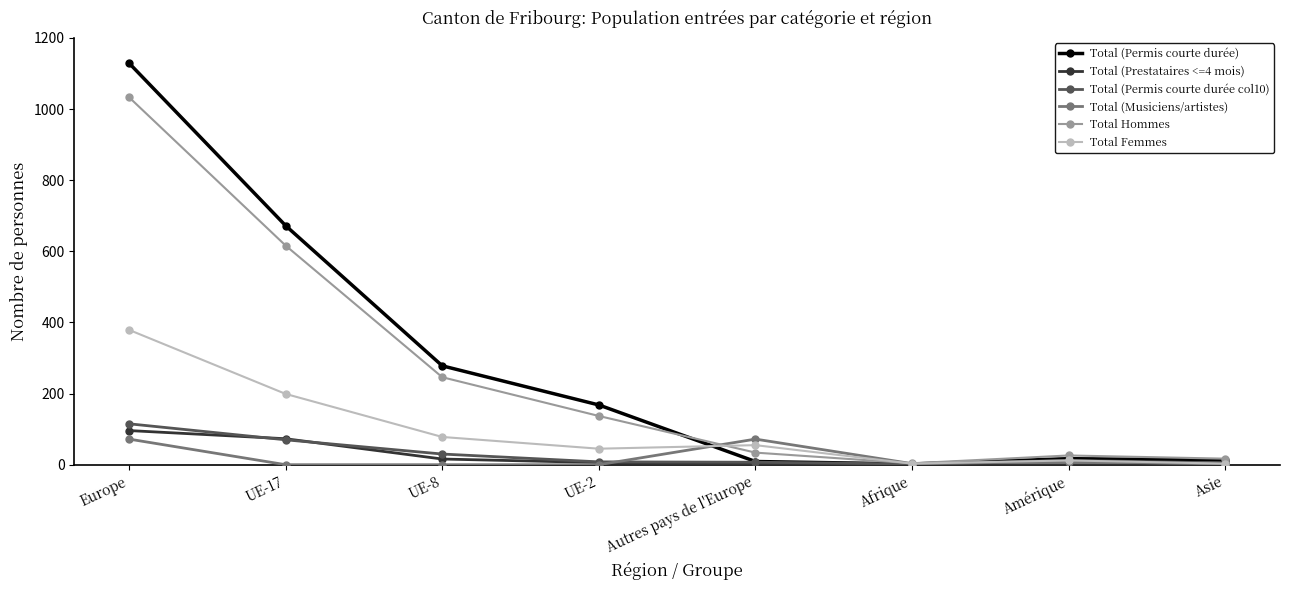

What is the average value of the Total (Musiciens/artistes) series?

20